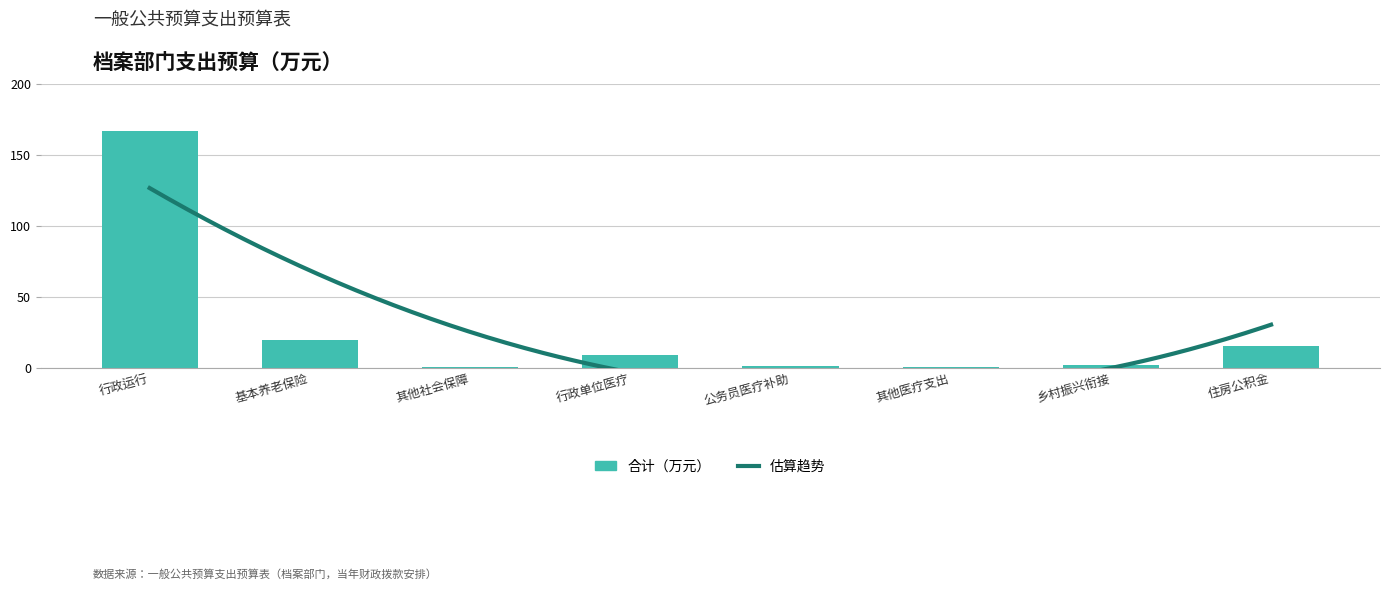

At which category does the chart reach its minimum across all series?

其他社会保障